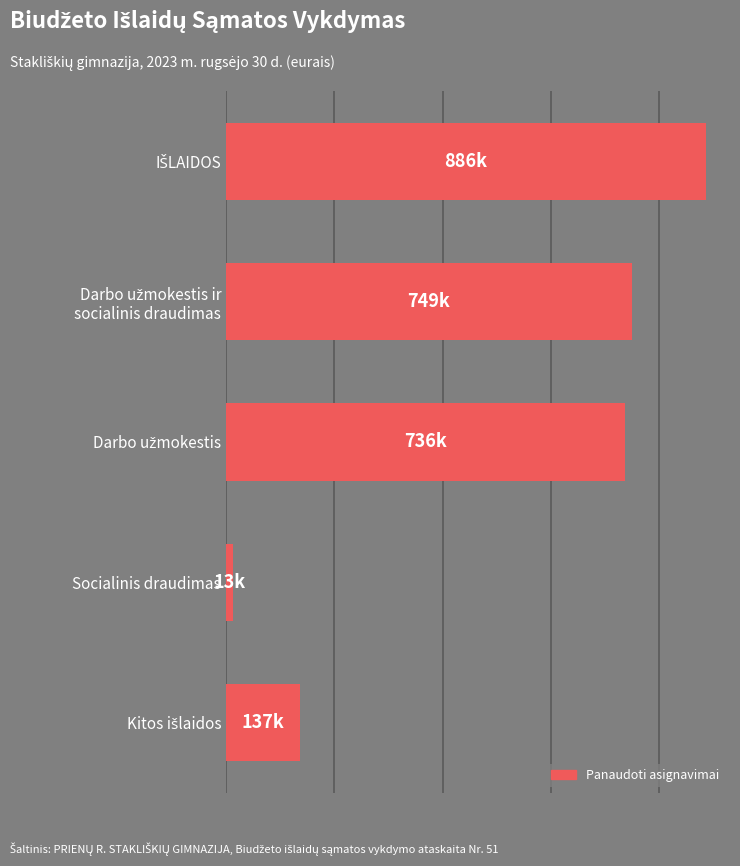

Reading top to bottom, extract all data points from this chart.

886362.3	749382.1	735954.1	13428.0	136980.2